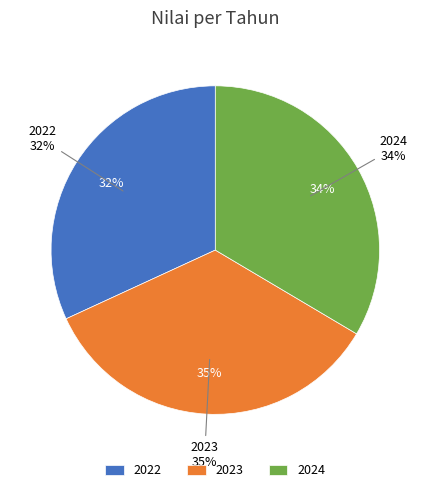

How many slices are in this pie chart?

3